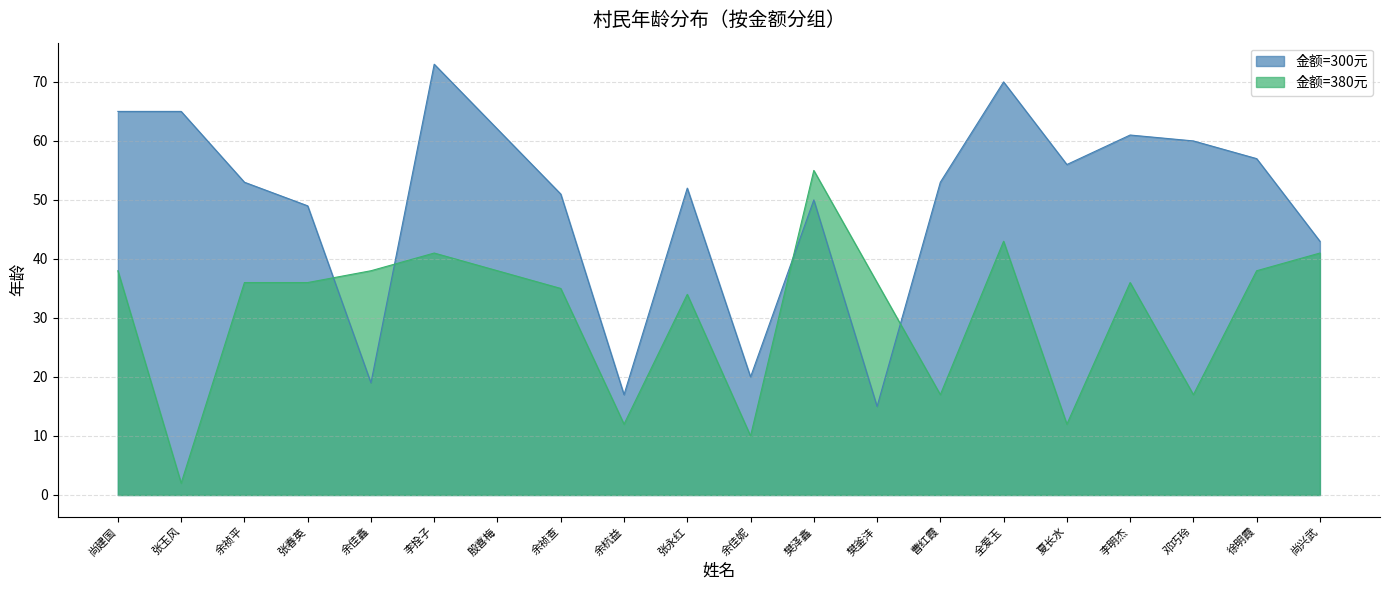

How many series are shown in this chart?

2